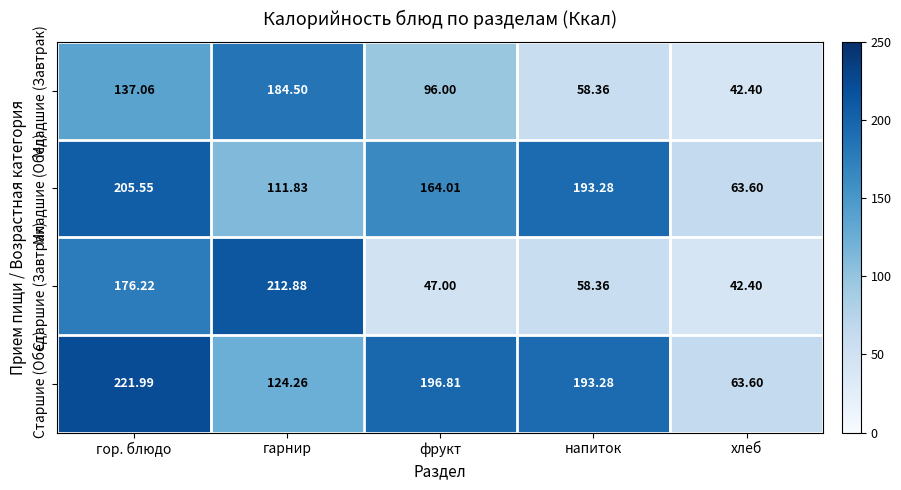

At how many categories does at least one series exceed 105?

4